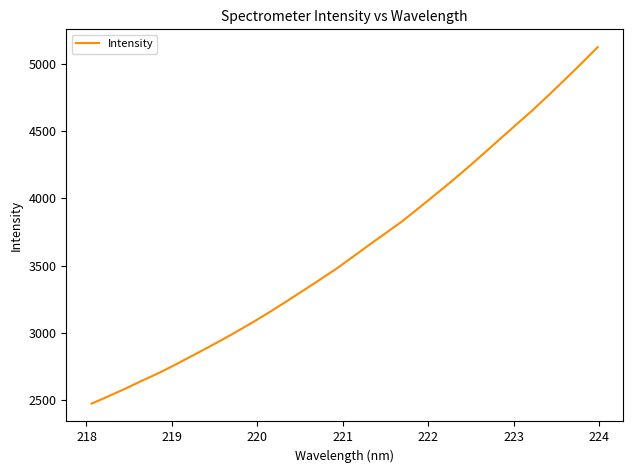

How many categories are shown in the chart?

32